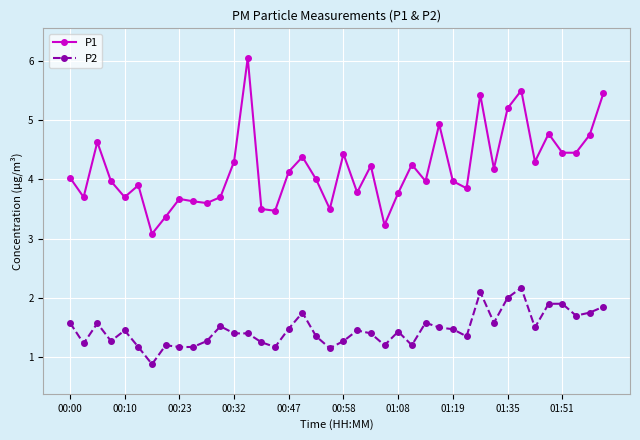

What is the highest value of the P2 series?

2.2